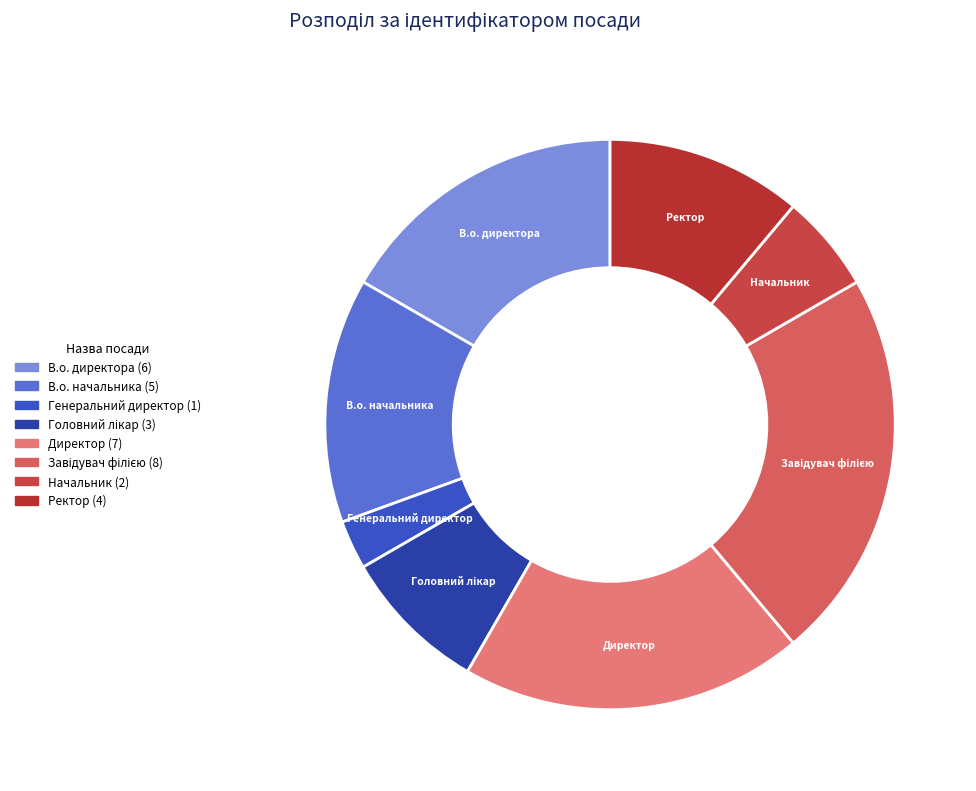

Between Ректор and Начальник, which is larger?

Ректор